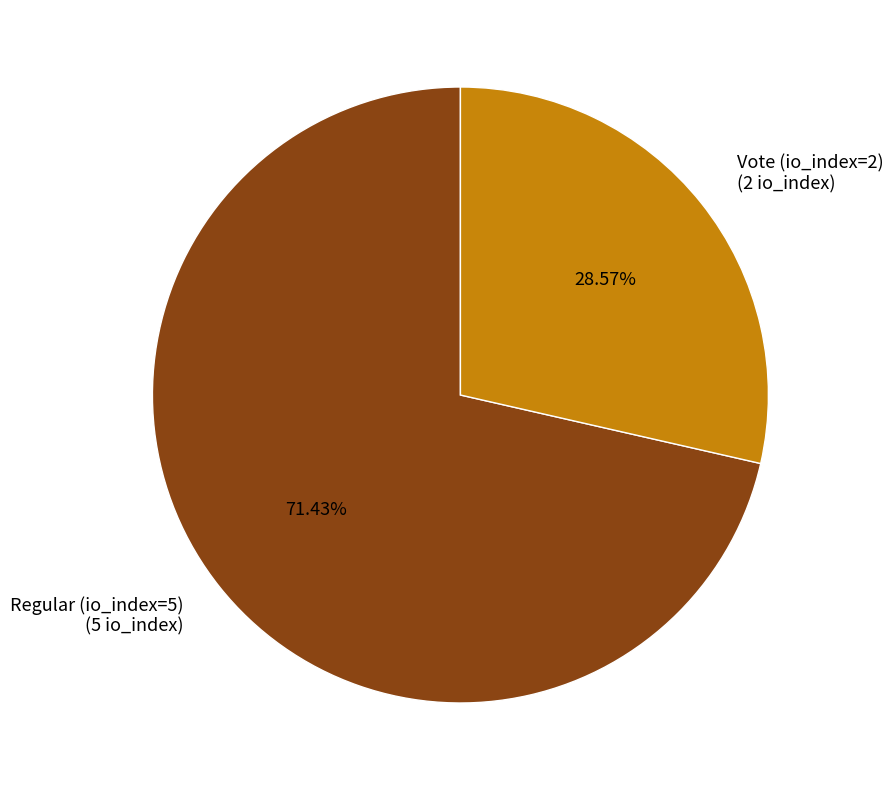

What percentage is the Vote (io_index=2) slice, to the nearest percent?

29%